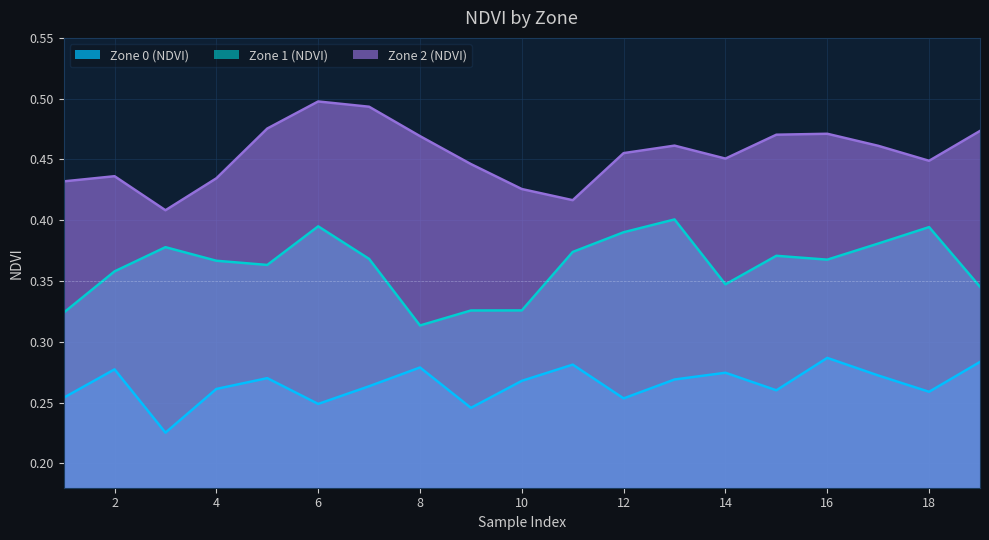

True or false: Zone 1 (NDVI) has more than 0 interior local peaks.

True